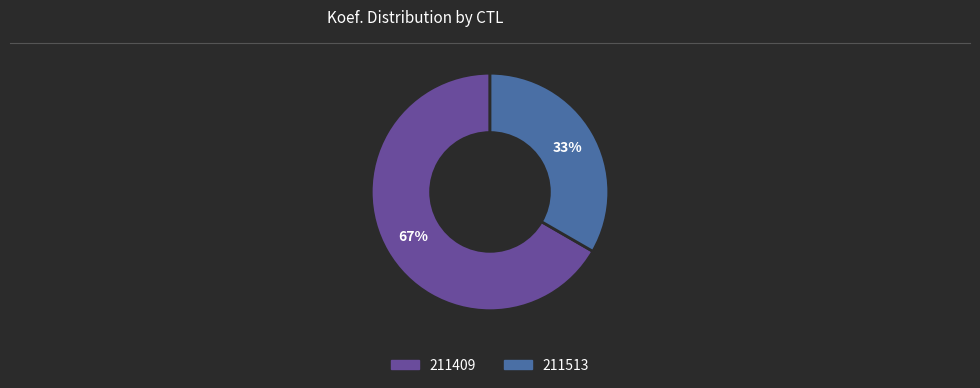

Is it true that 211513 is 33% of the pie?

True